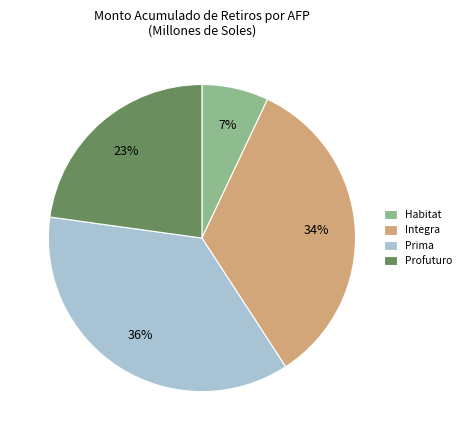

Rank the categories by value from highest to lowest.

Prima, Integra, Profuturo, Habitat